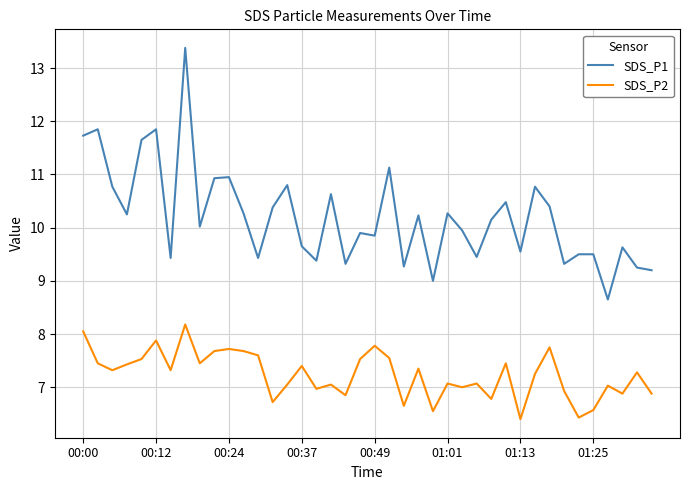

Rank the series by their maximum value, from highest to lowest.

SDS_P1, SDS_P2